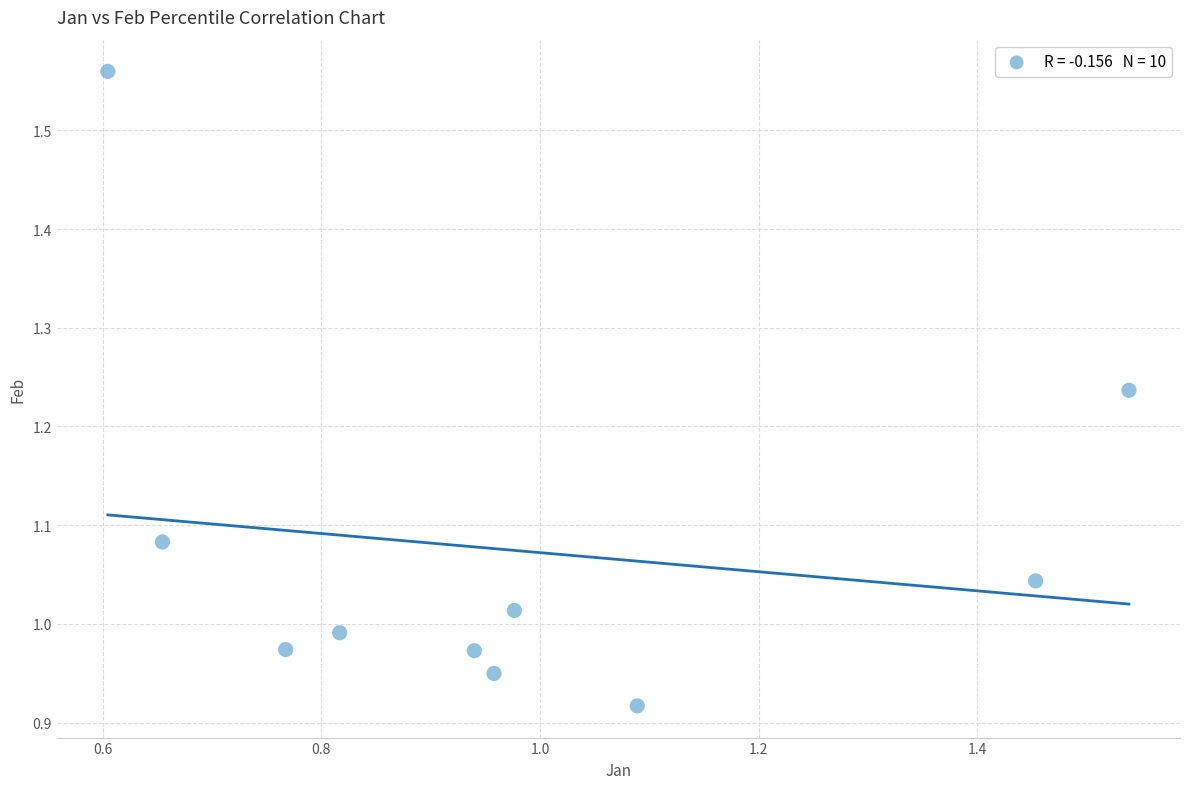

What is the range of Y values (max minus min)?

0.6